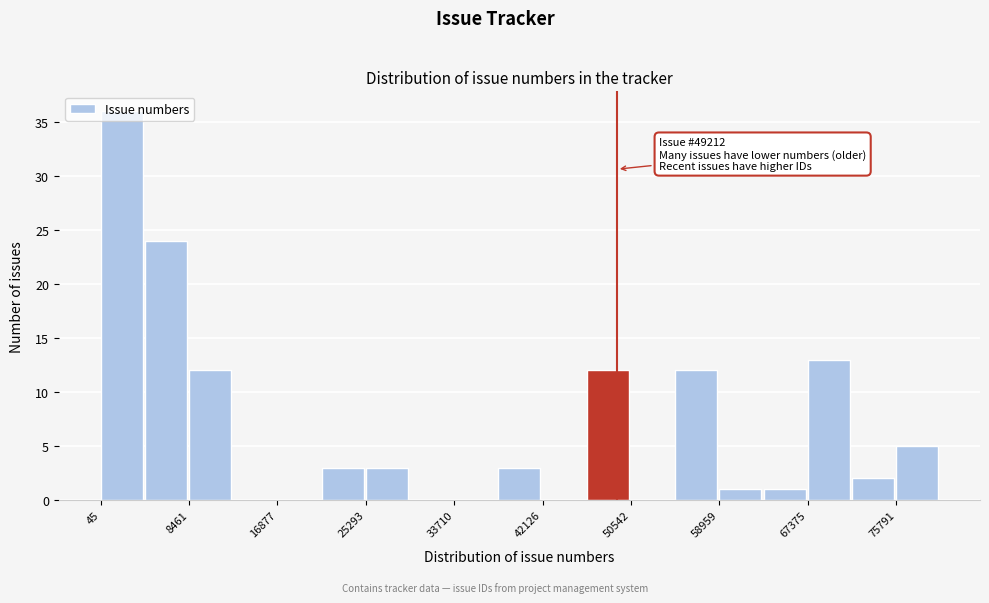

Over which range of the x-axis is the bar tallest?

0 to 4000